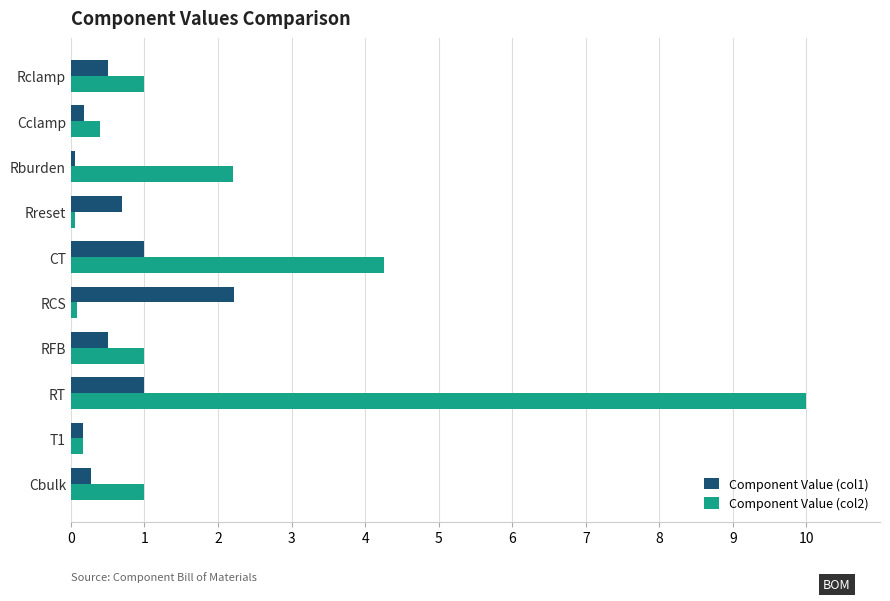

What is the highest value of the Component Value (col2) series?

10.0